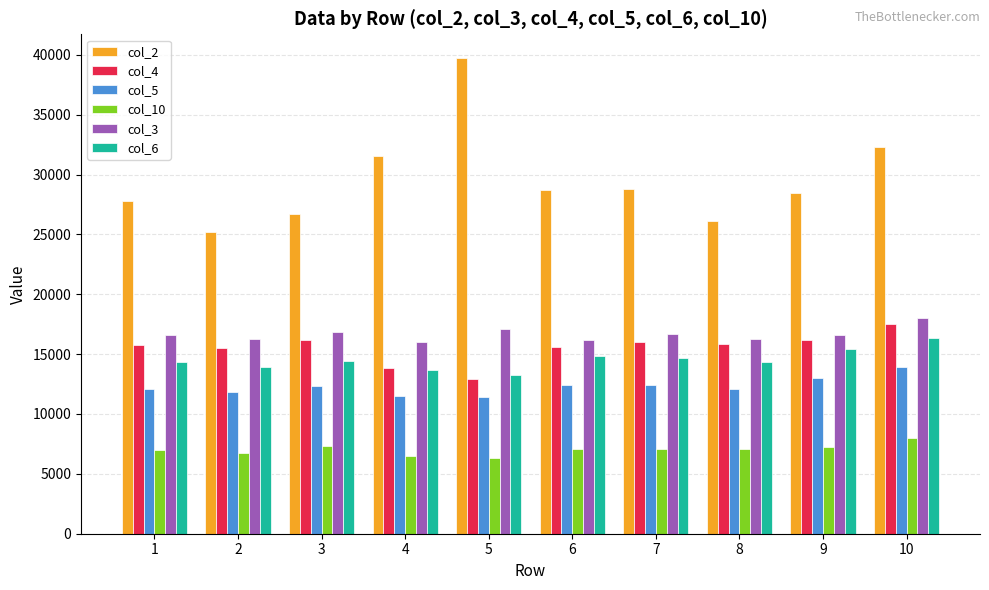

Where is col_2 nearest to the value 32470?

10